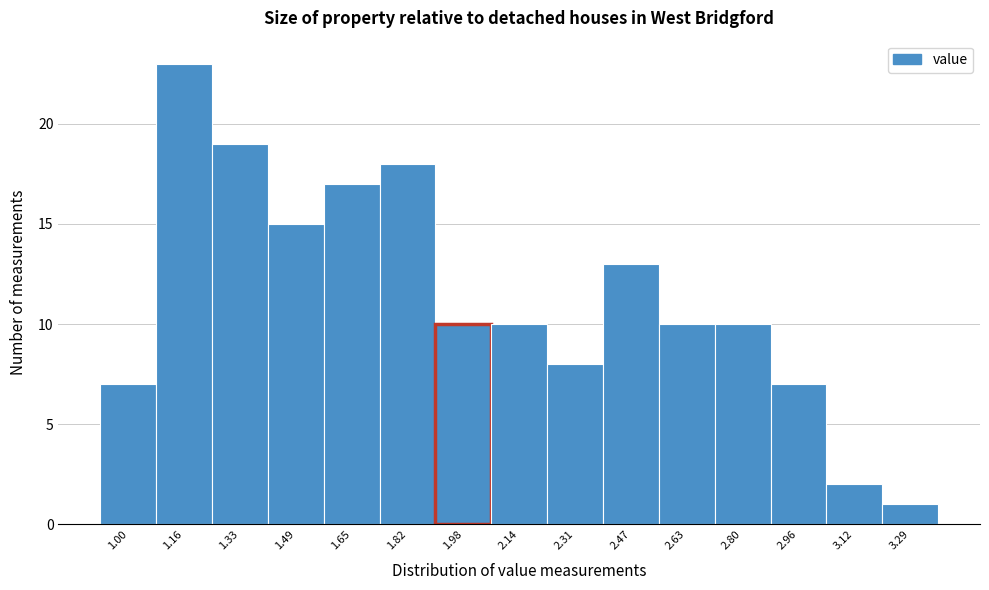

Reading left to right, transcribe all the data shown in this chart.

7	23	19	15	17	18	10	10	8	13	10	10	7	2	1